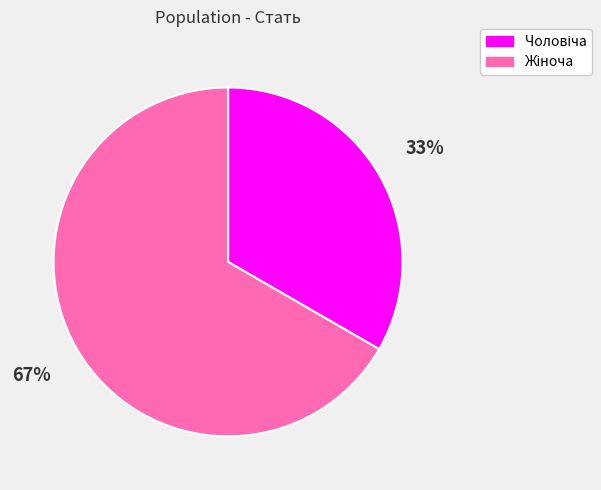

To the nearest percent, what is the average slice percentage?

50%